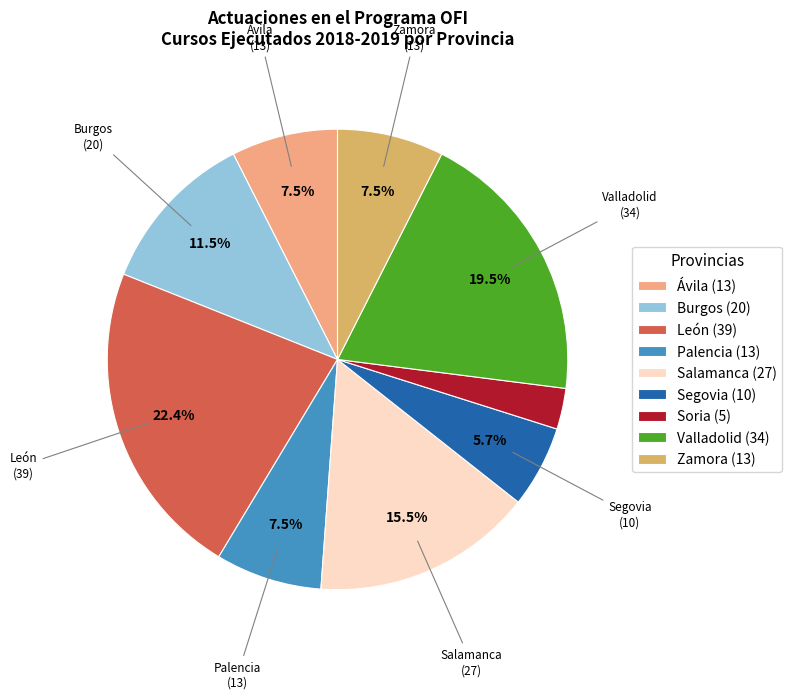

How much of the chart is everything except Zamora?

92.5%